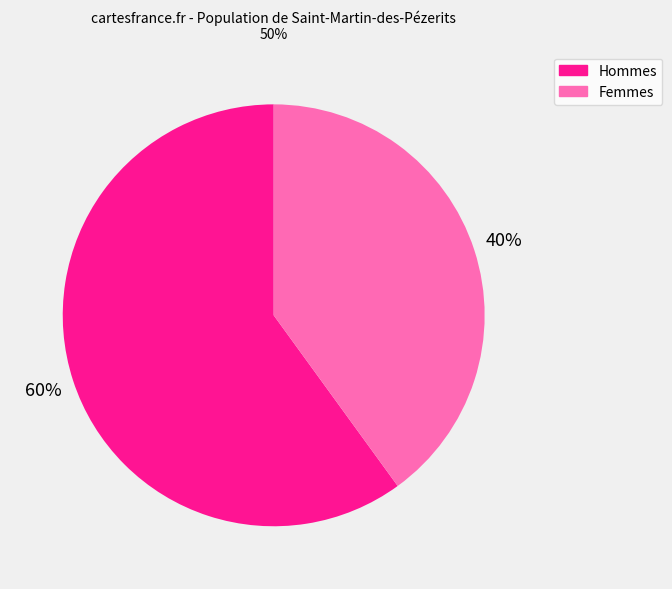

Which slice is the largest?

Hommes